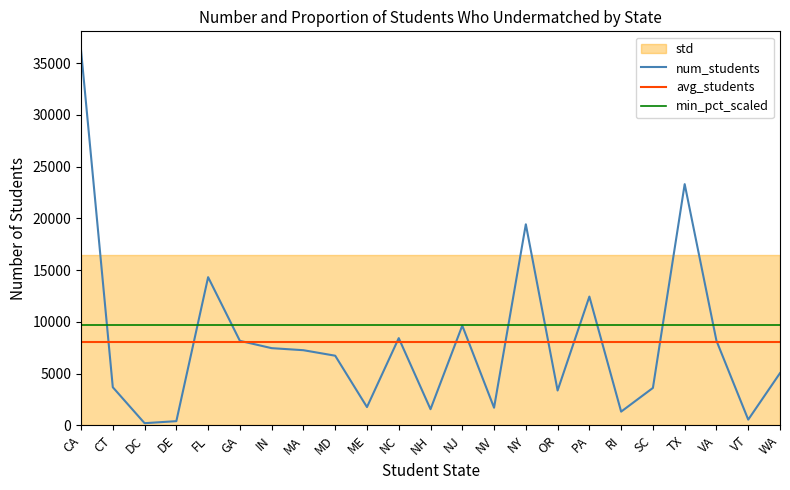

At which label does num_students first exceed 6723?

CA